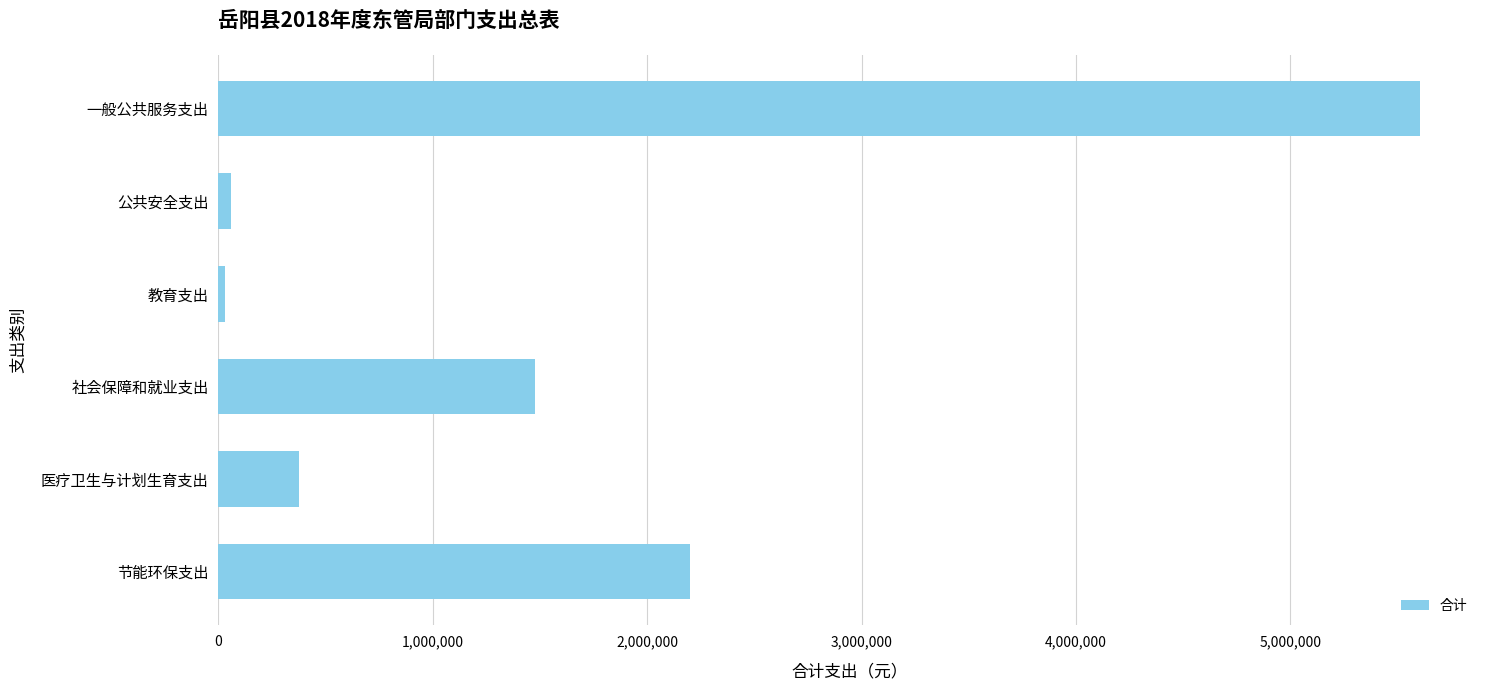

What is the change in value from 一般公共服务支出 to 节能环保支出?

-3403782